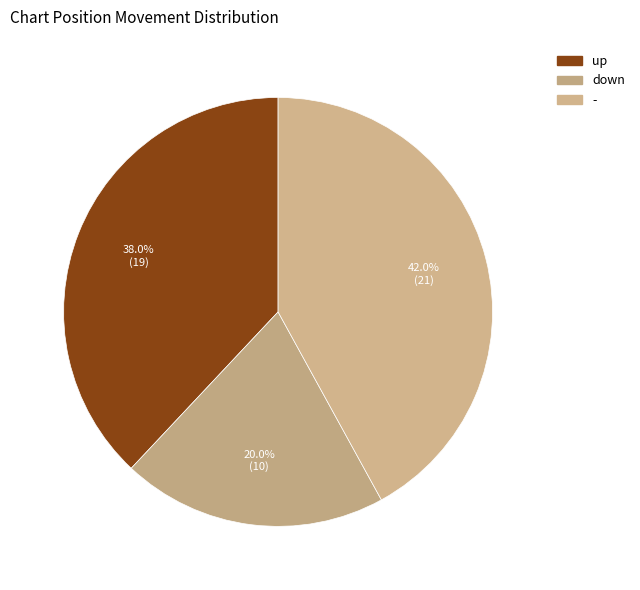

To the nearest percent, what is the difference between the up and - slice percentages?

4%